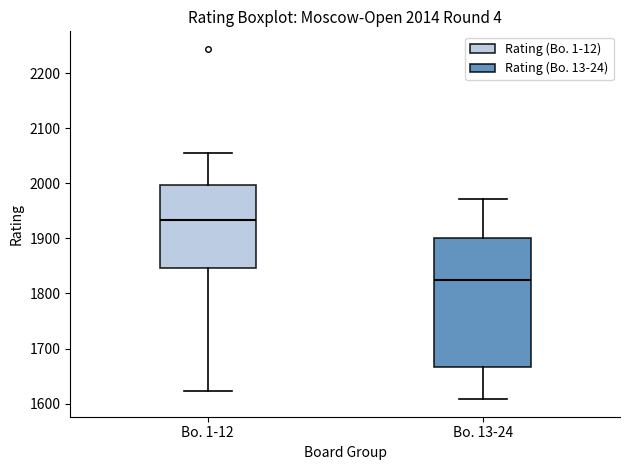

Which box has the lowest median line?

Bo. 13-24